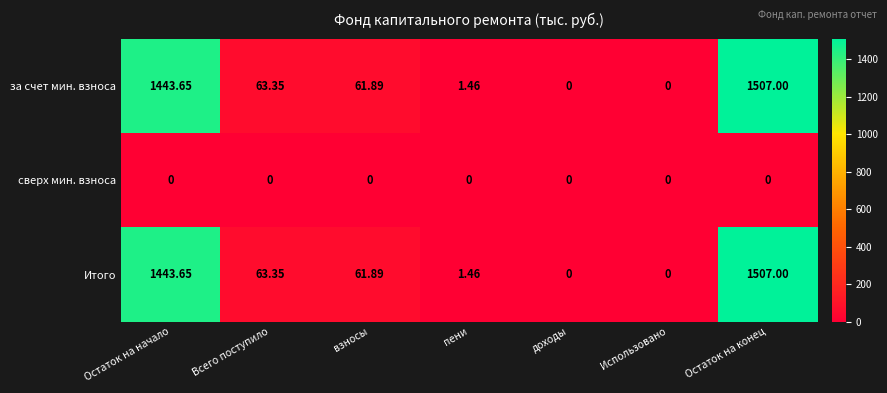

Where is Итого nearest to the value 753?

Всего поступило